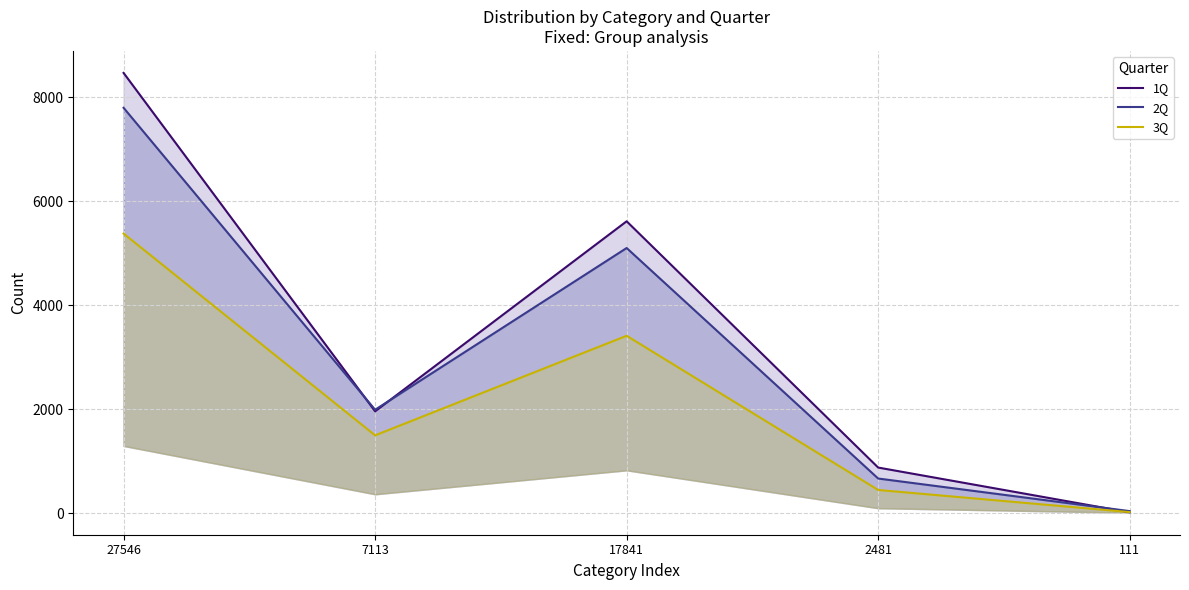

The value of 2Q_line at 2481 is 667. True or false?

True